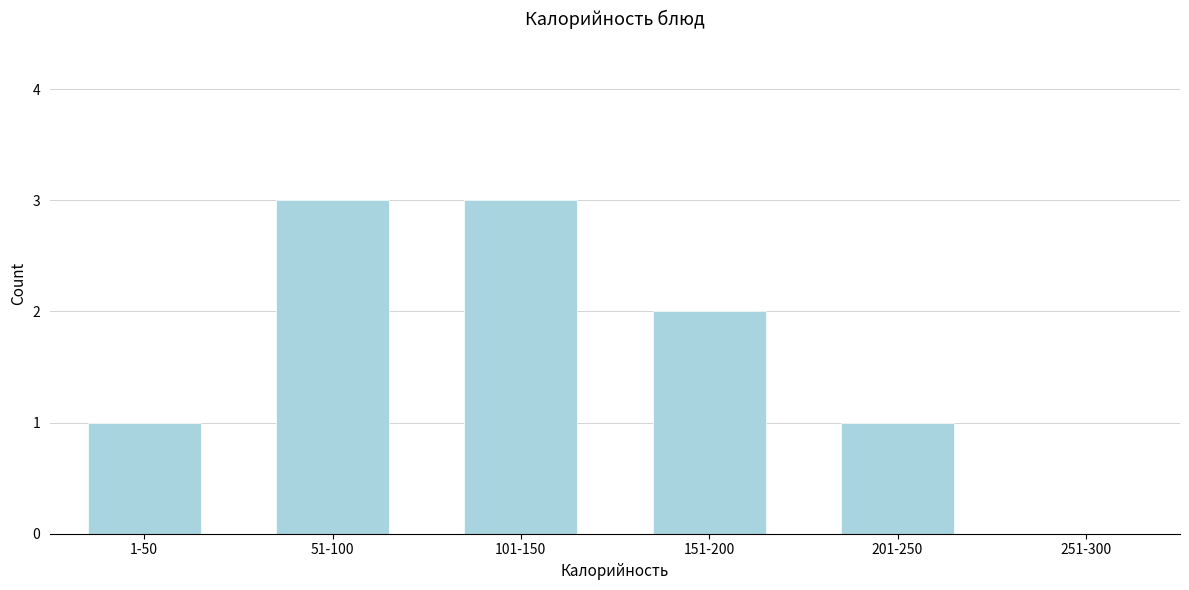

Reading left to right, extract all data points from this chart.

1-50=1	51-100=3	101-150=3	151-200=2	201-250=1	251-300=0